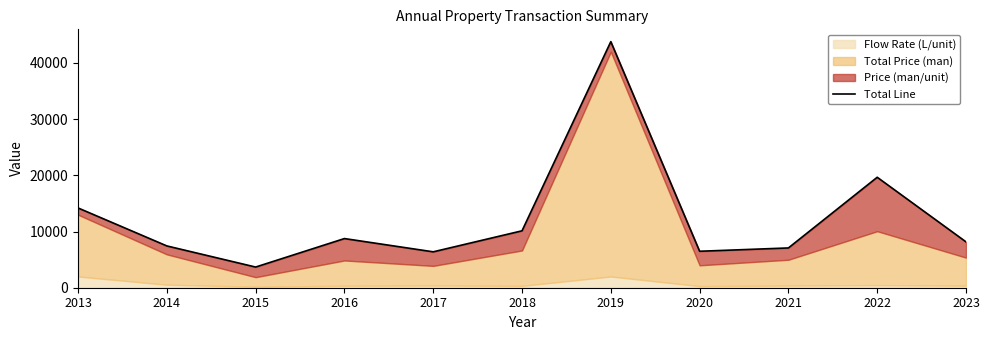

What is the value of the 9th point from the left?

7080